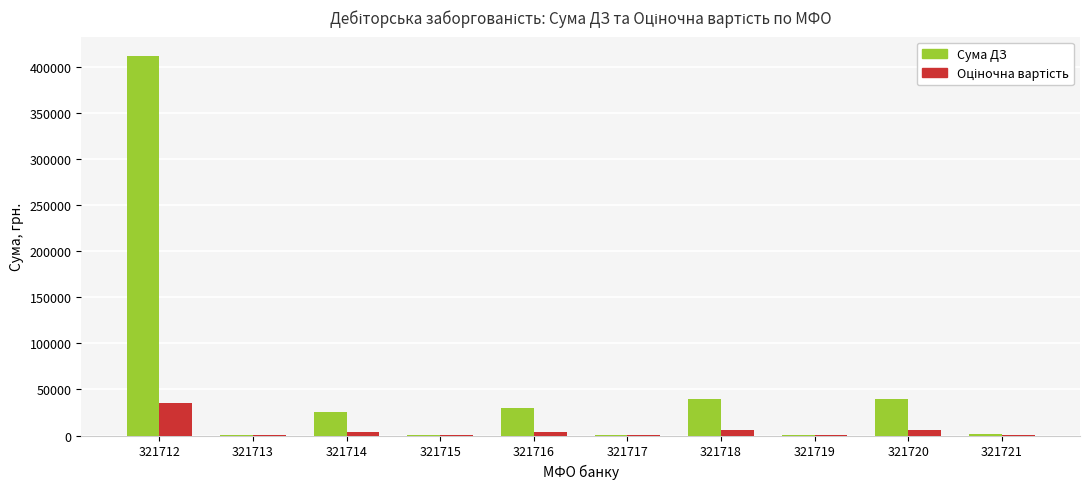

Does the chart contain stacked bars?

No